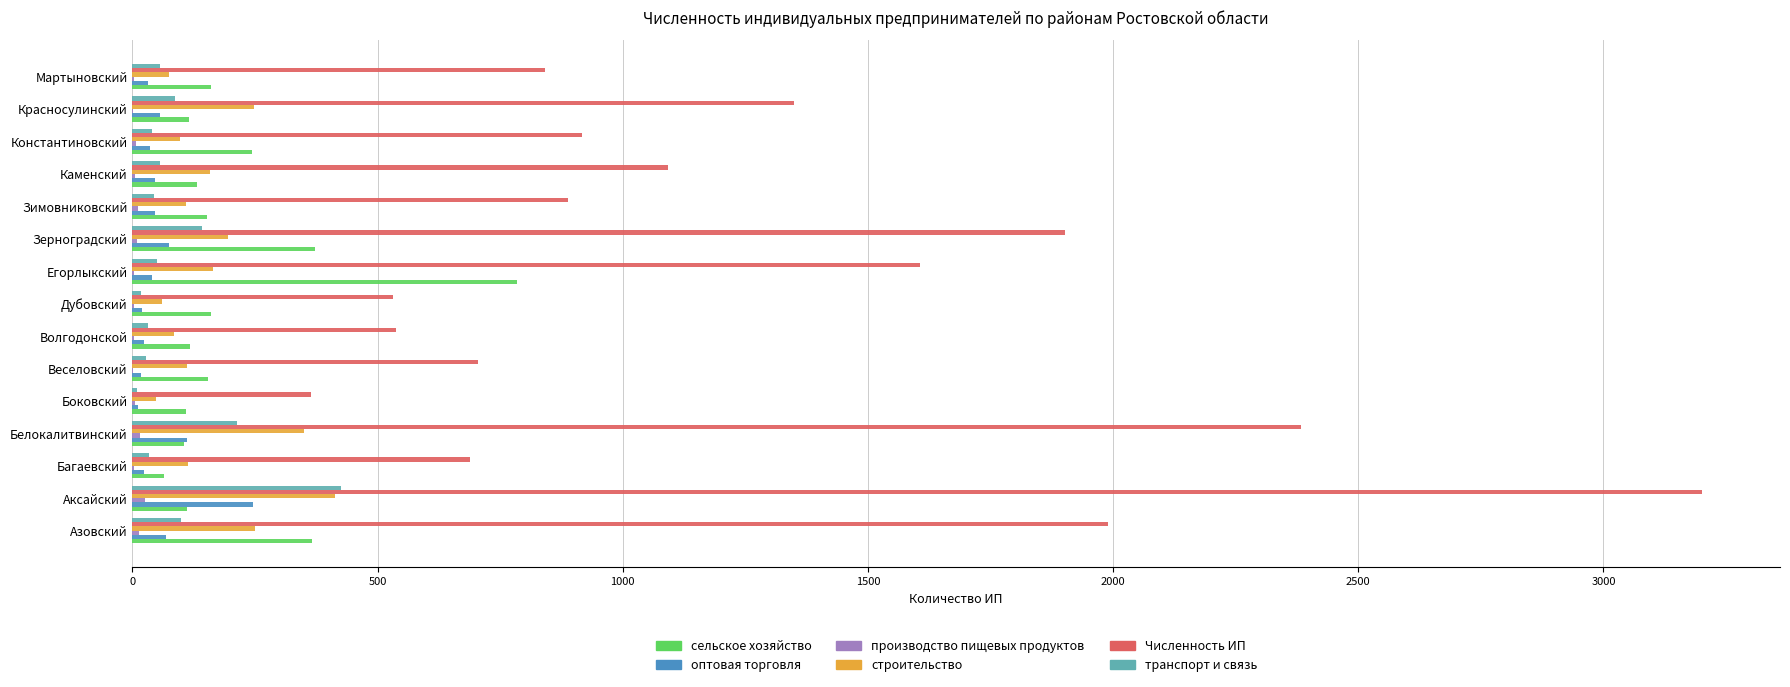

What is the greatest value displayed?

3200